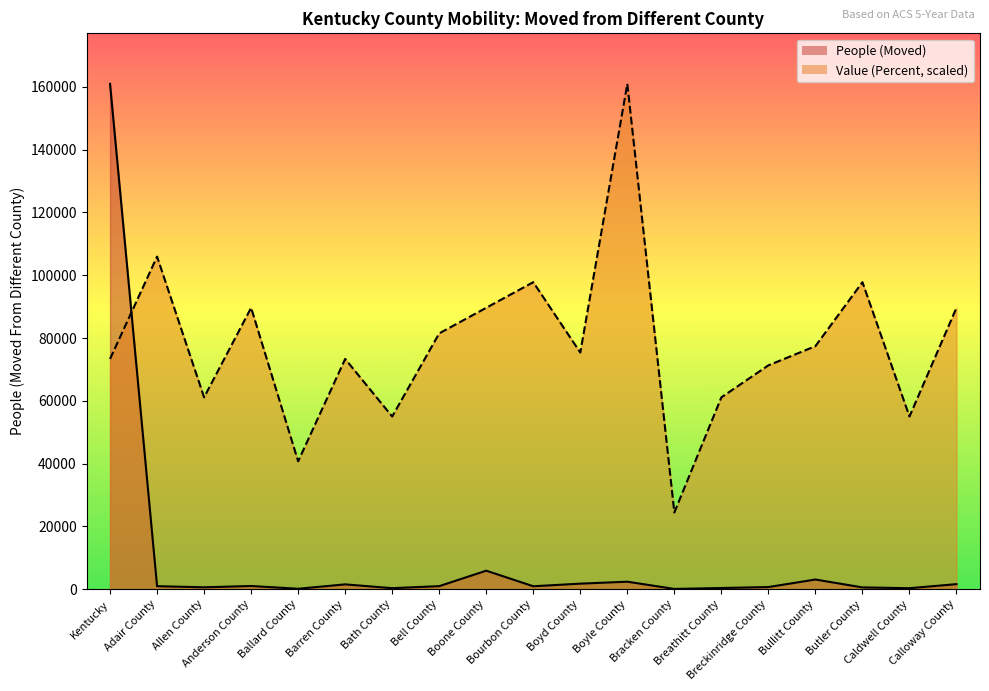

Is the value of Value (Percent) at Ballard County greater than the value of People (Moved) at Caldwell County?

Yes